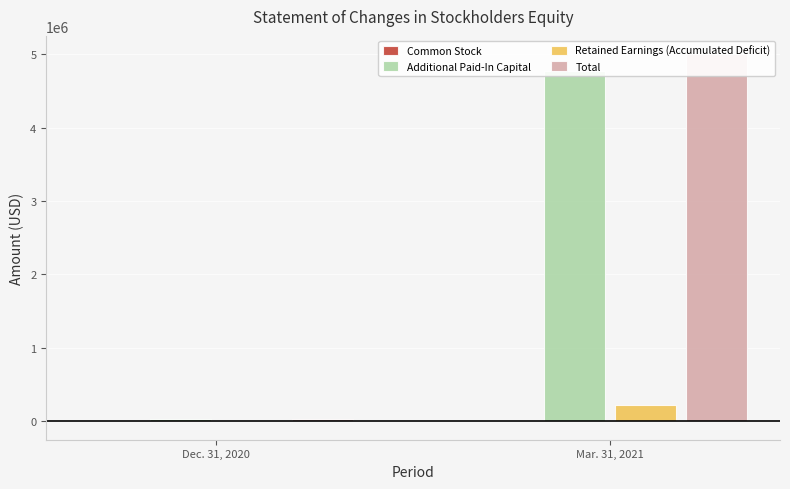

List the series in order of their peak value, lowest first.

Common Stock, Retained Earnings (Accumulated Deficit), Additional Paid-In Capital, Total